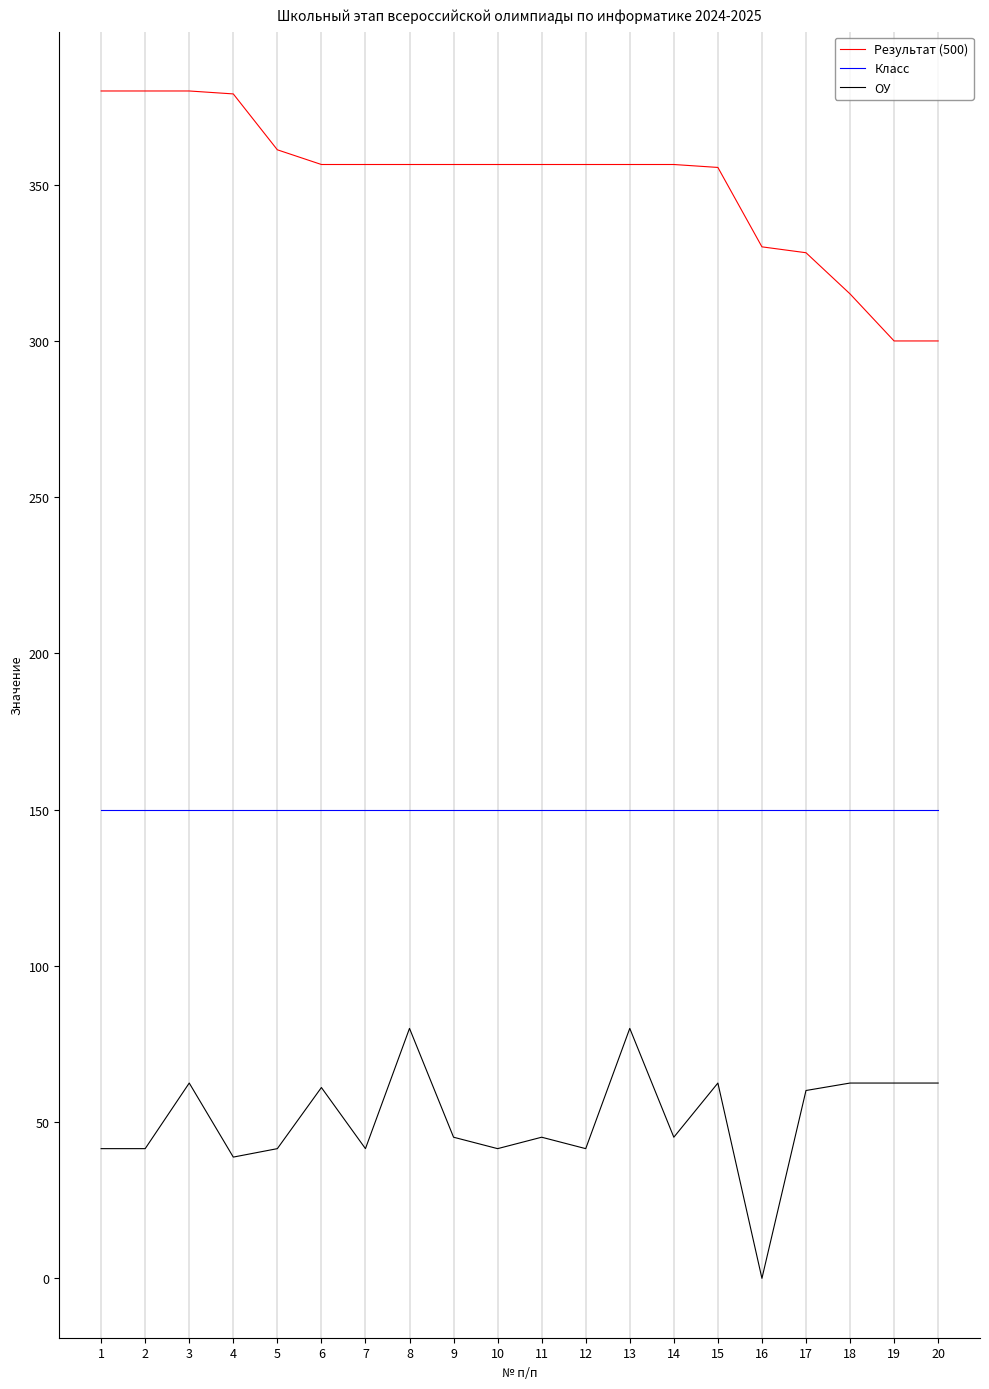

What is the difference between the highest and lowest values at 4?

340.3